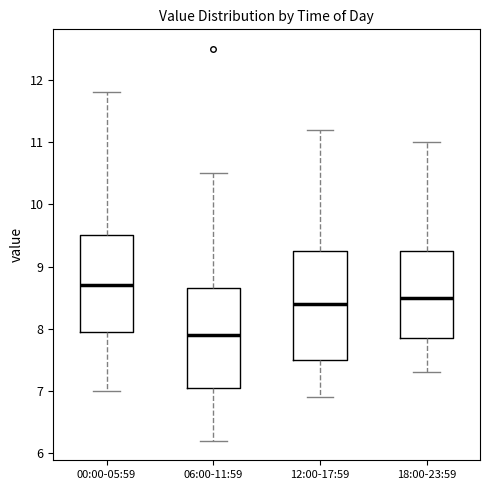

Where is the lower edge of the box for 06:00-11:59 on the y-axis? The values are not printed on the chart, so give them approximately, as read against the axis.

7.1